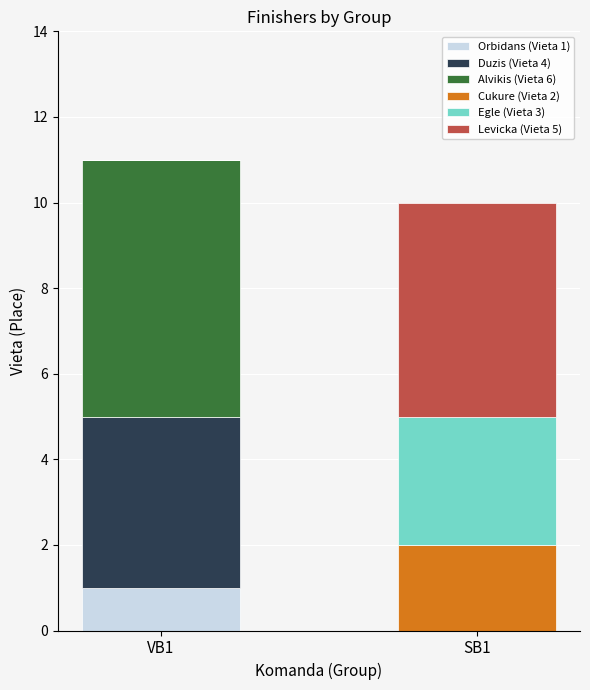

At which label is Orbidans (Vieta 1) closest to 0?

SB1